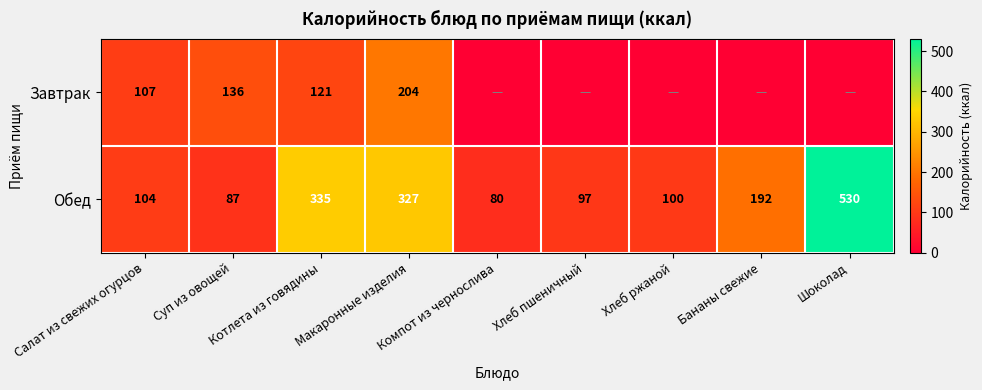

At which label does Обед reach its peak?

Шоколад